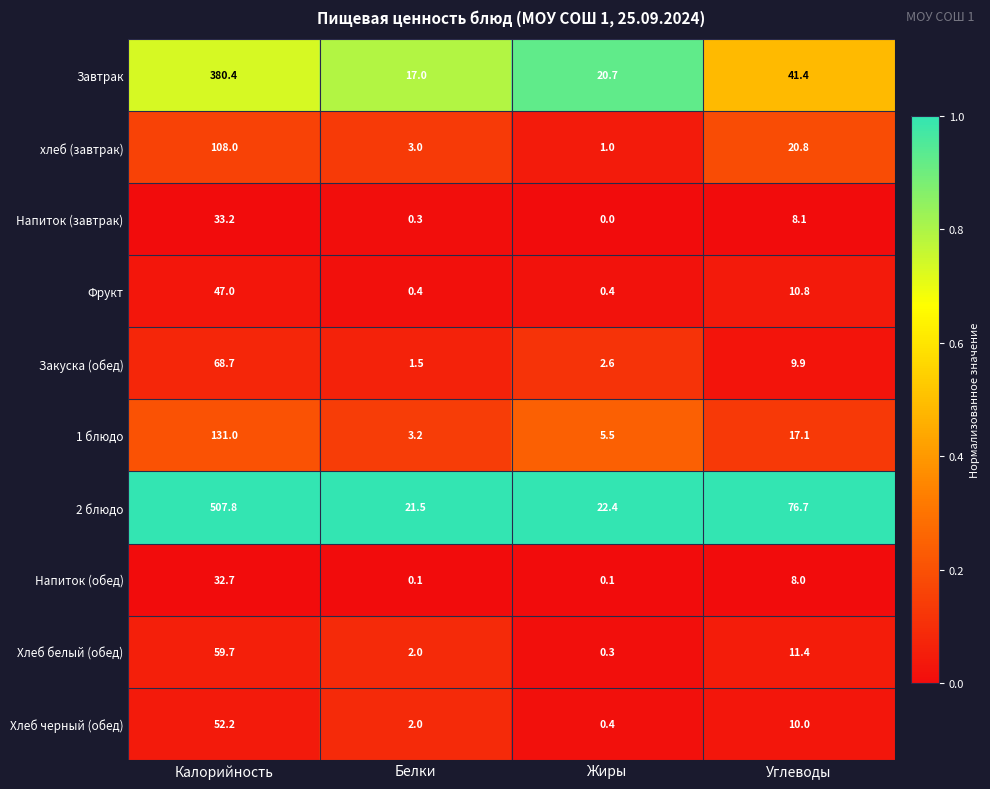

The Хлеб белый (обед) series shows 59.7 at Калорийность. True or false?

True